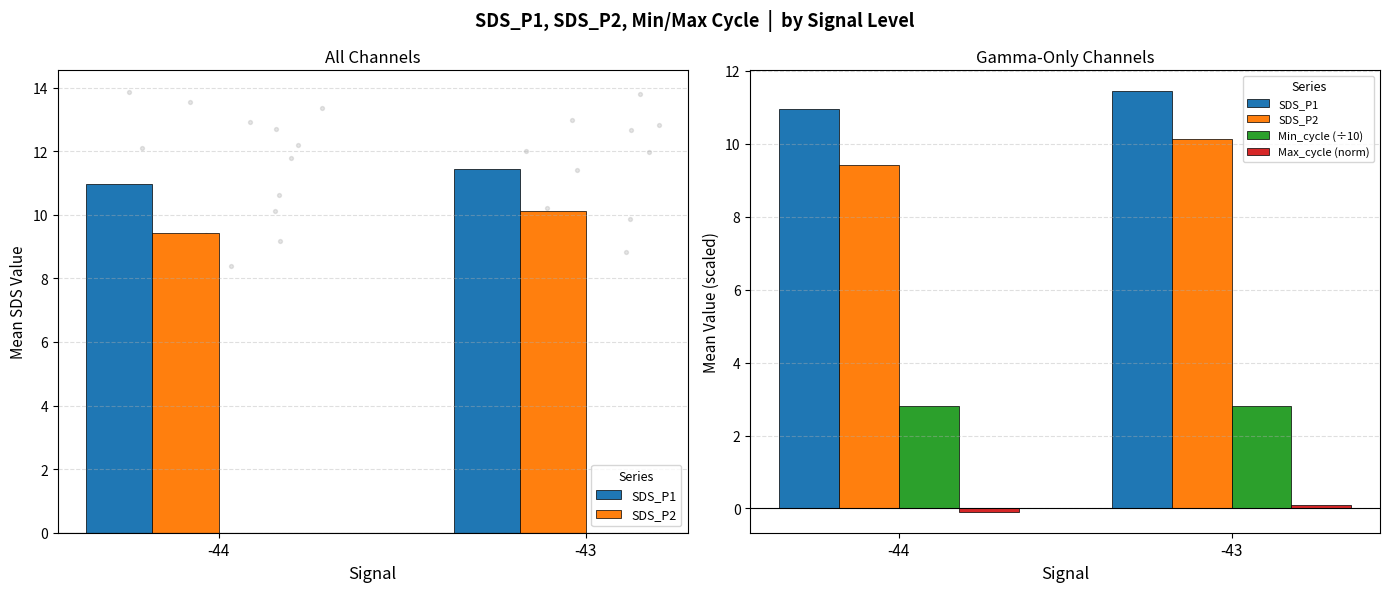

Which series contains the lowest Y value?

Max_cycle (norm)